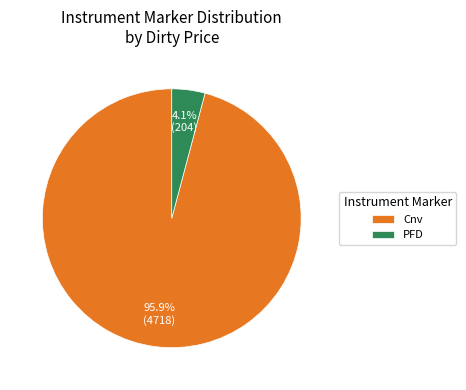

Does Cnv represent more than half of the total?

Yes